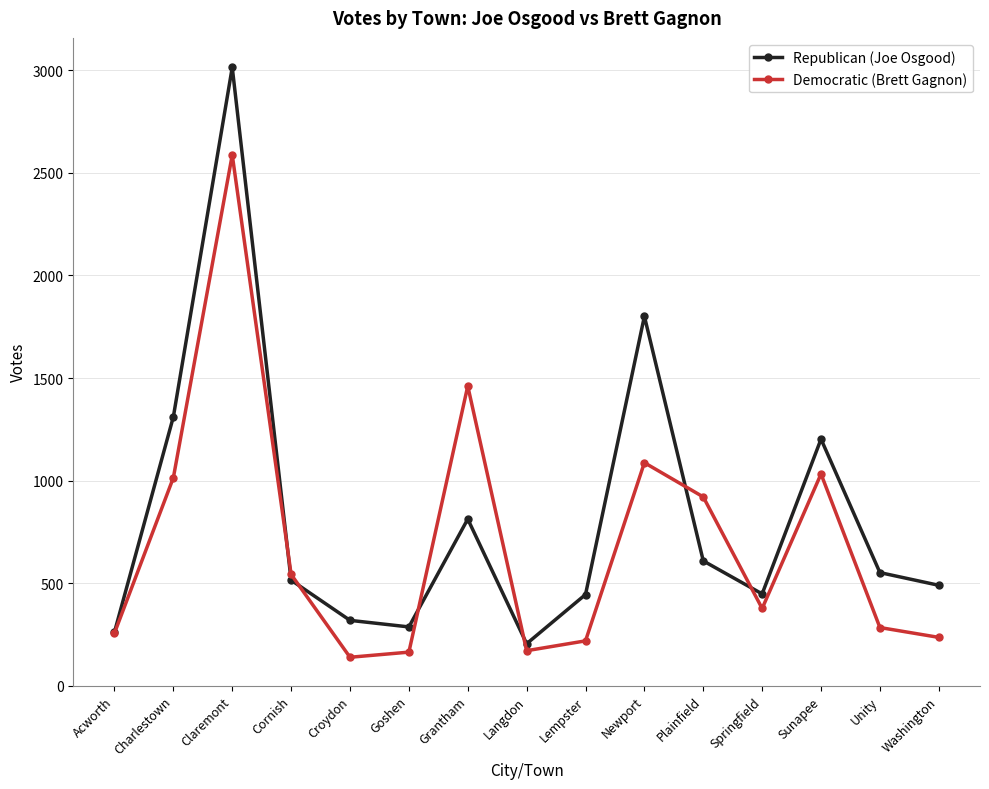

What is the minimum value for Democratic (Brett Gagnon)?

138